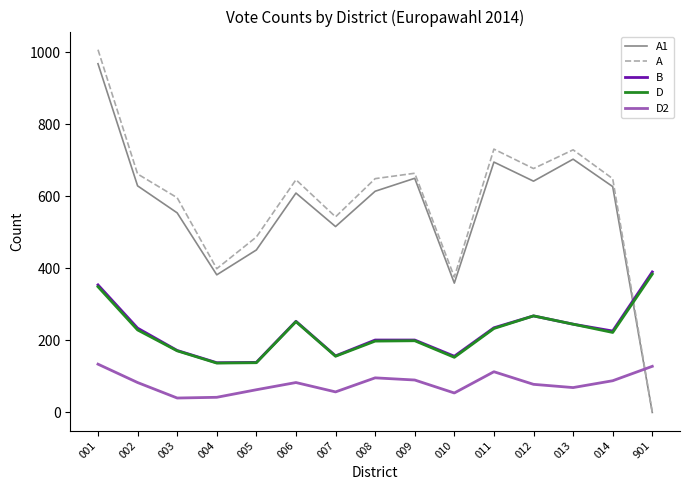

Which series ends up on top after the final intersection of A and D?

D